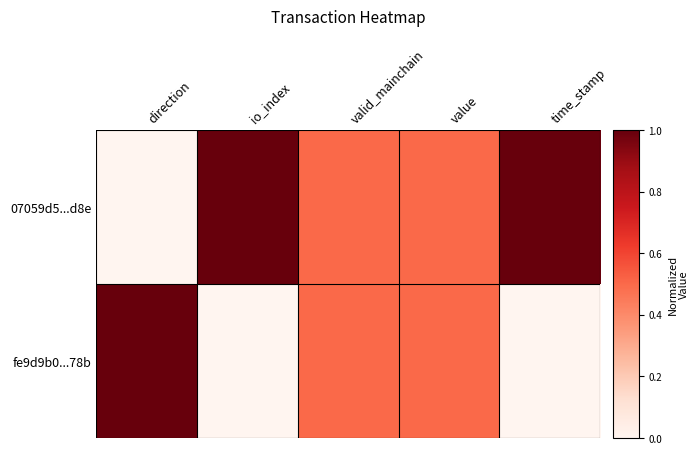

What is the spread (max minus min) of values at io_index?

1.0